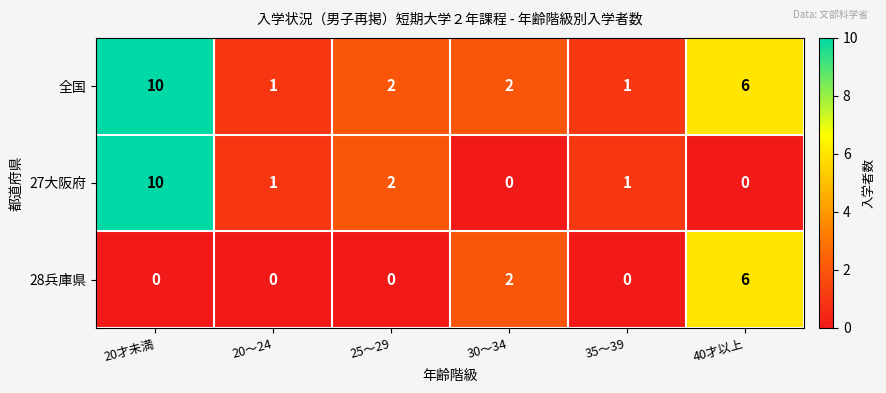

Where does the 27大阪府 series first go above 1?

20才未満